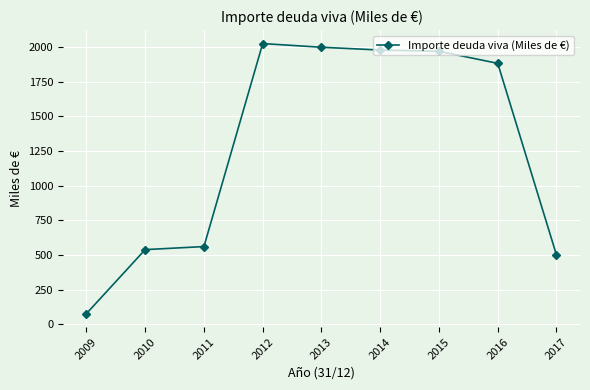

The chart shows a value of 561.0 at 2011. True or false?

True